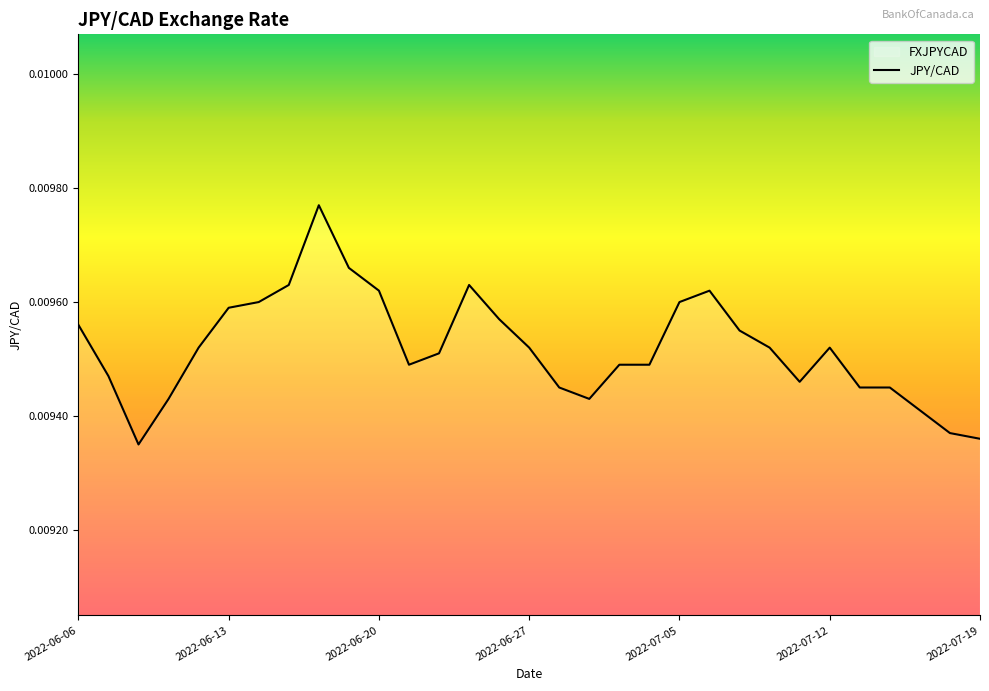

What is the label of the 17th point from the left?

2022-06-28